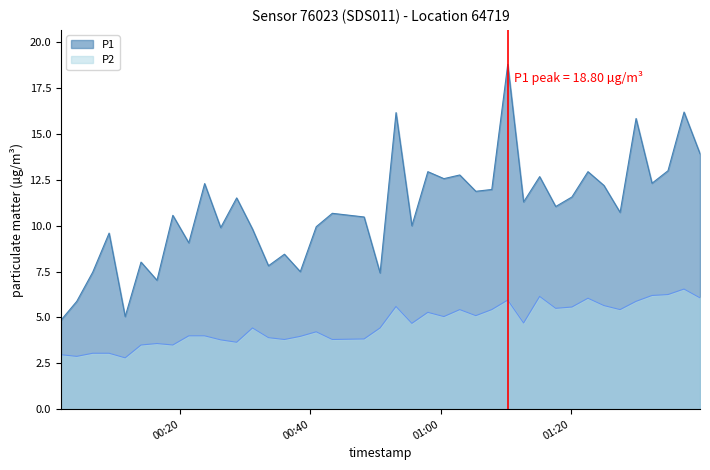

Which series has the largest range (max minus min)?

P1